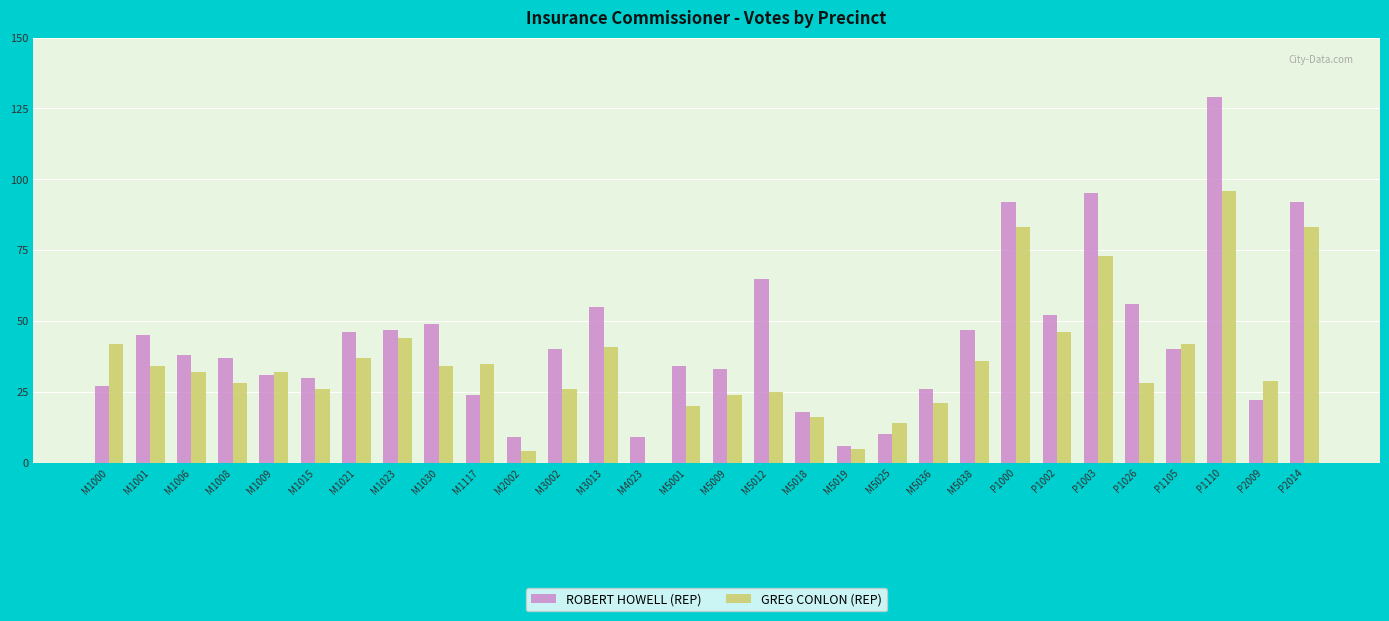

Reading left to right, what are all the values shown in this chart?

ROBERT HOWELL (REP): 27	45	38	37	31	30	46	47	49	24	9	40	55	9	34	33	65	18	6	10	26	47	92	52	95	56	40	129	22	92
GREG CONLON (REP): 42	34	32	28	32	26	37	44	34	35	4	26	41	0	20	24	25	16	5	14	21	36	83	46	73	28	42	96	29	83